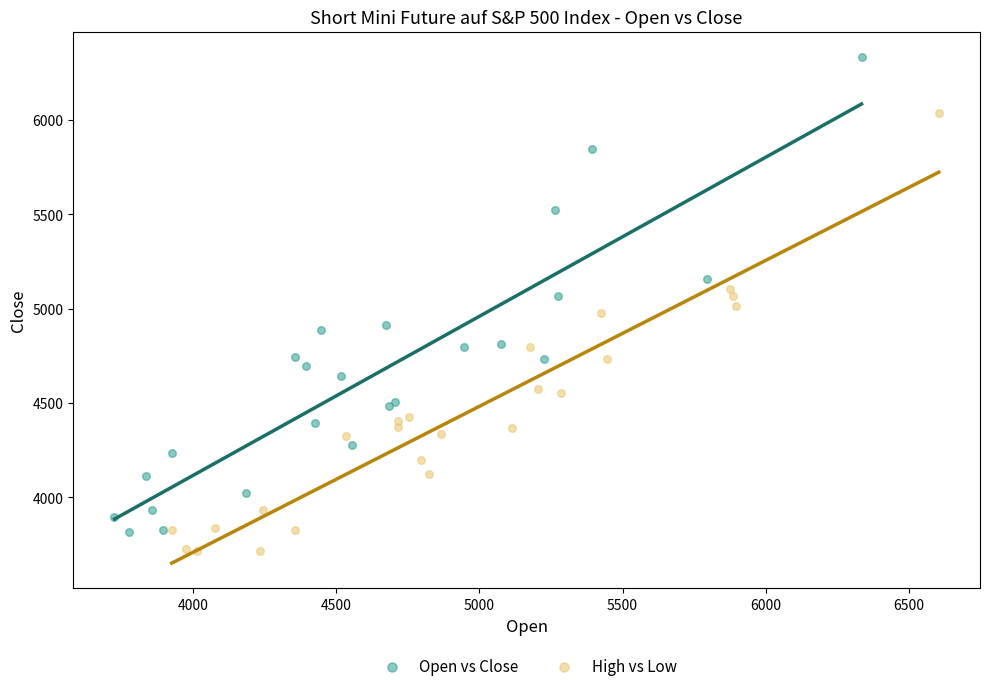

Which series reaches the maximum Y coordinate?

Open vs Close